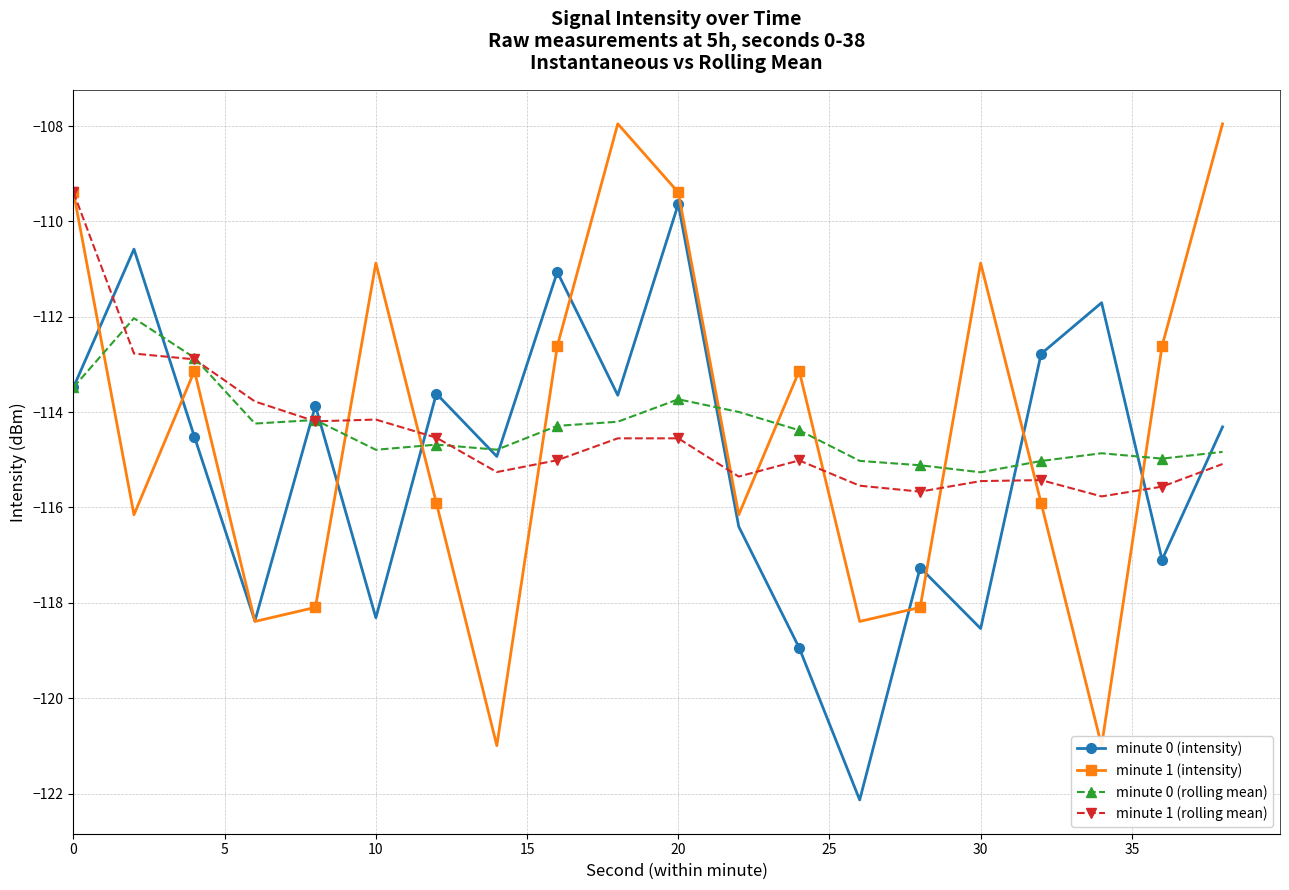

What is the difference between the maximum and second lowest values in the minute 1 (rolling mean) series?

6.3